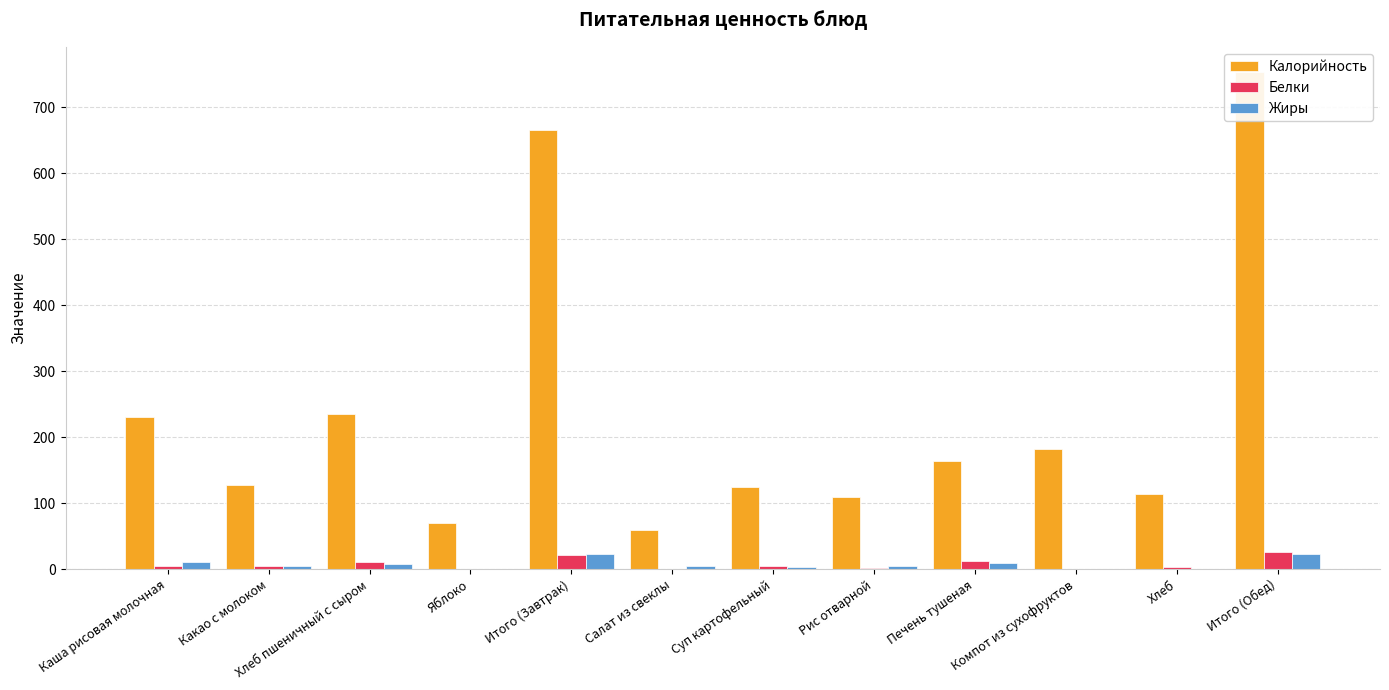

Reading right to left, extract all data points from this chart.

Калорийность: 754.1	114.0	182.0	164.0	109.0	125.2	59.5	665.9	70.5	235.9	128.0	231.4
Белки: 26.4	2.8	0.6	13.0	2.1	4.8	0.5	21.2	0.6	10.8	4.8	5.0
Жиры: 23.7	0.1	0.0	9.7	4.5	3.5	4.9	23.1	0.6	8.0	4.2	10.3